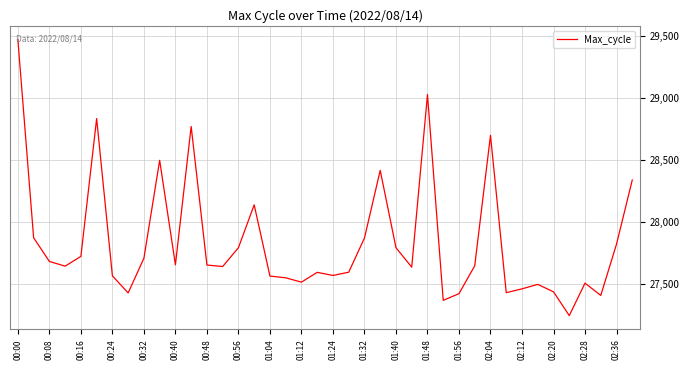

What is the difference between the maximum and minimum values?

2227